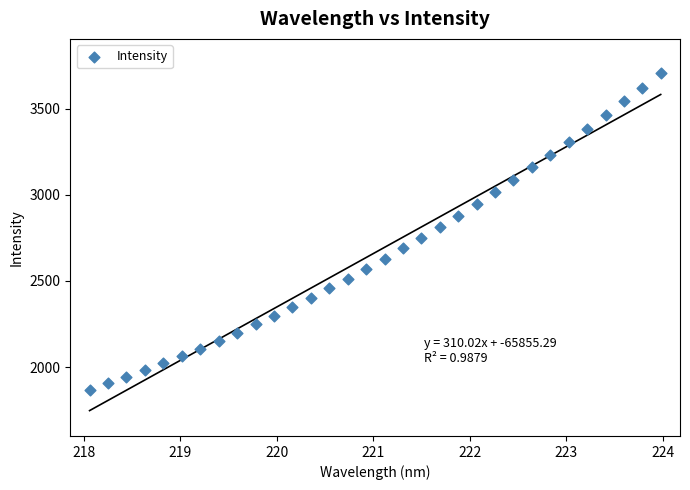

What is the range of X values (max minus min)?

5.9